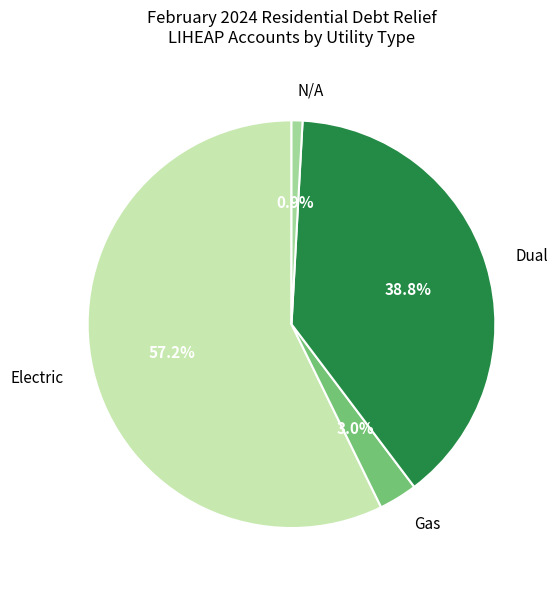

Which slice is the smallest?

N/A